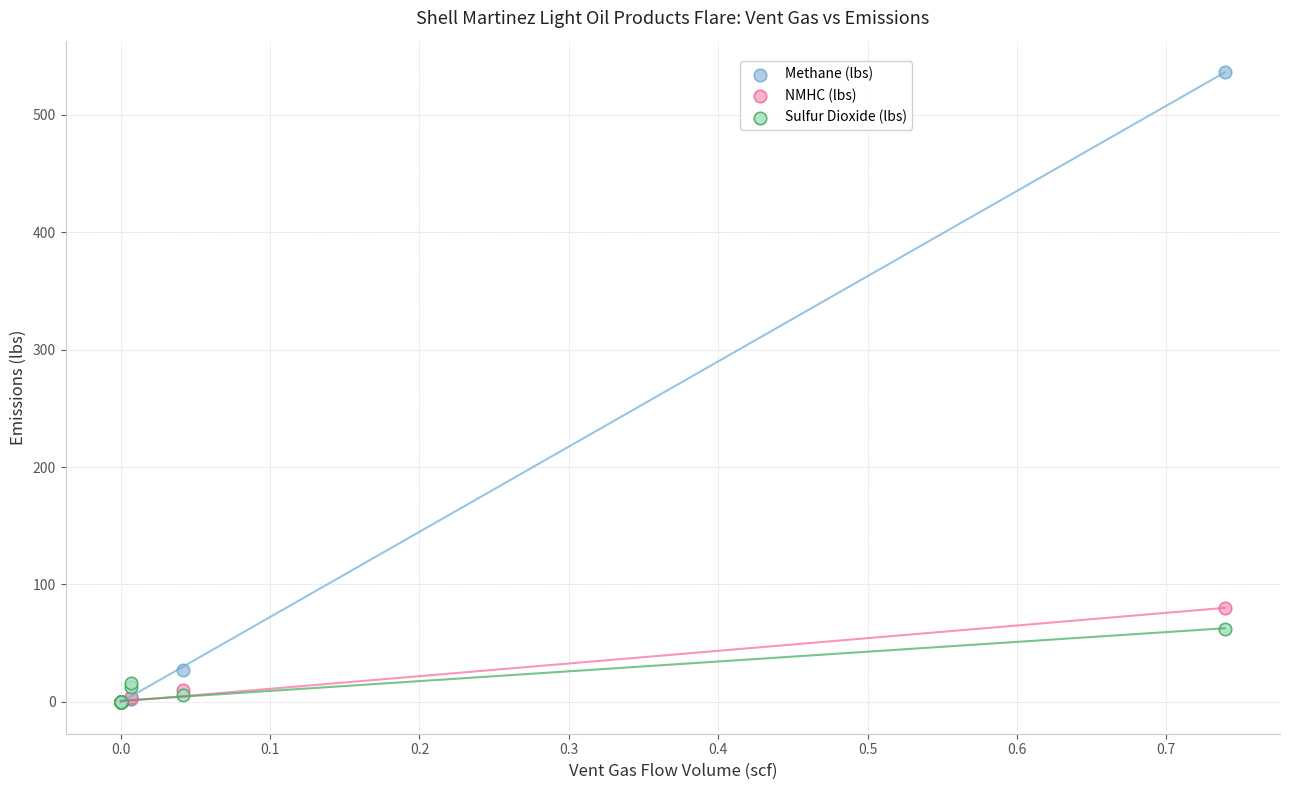

In the Methane (lbs) series, what Y value is closest to 268?

27.1